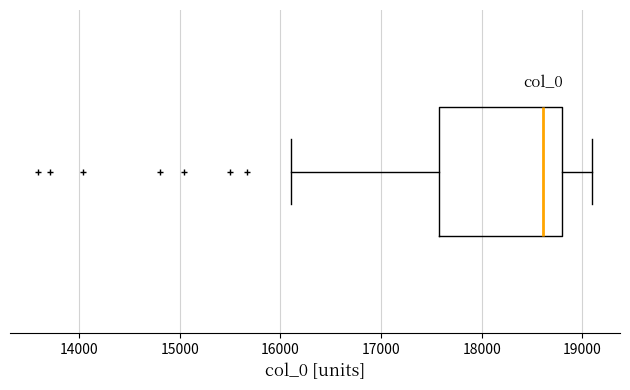

Read this box plot against the x-axis: the position of the median line, the range covered by the box, and the ends of both whiskers. The values are not printed on the chart, so give them approximately, as read against the axis.

median 18600, box 17600 to 18800, whiskers 16100 to 19100